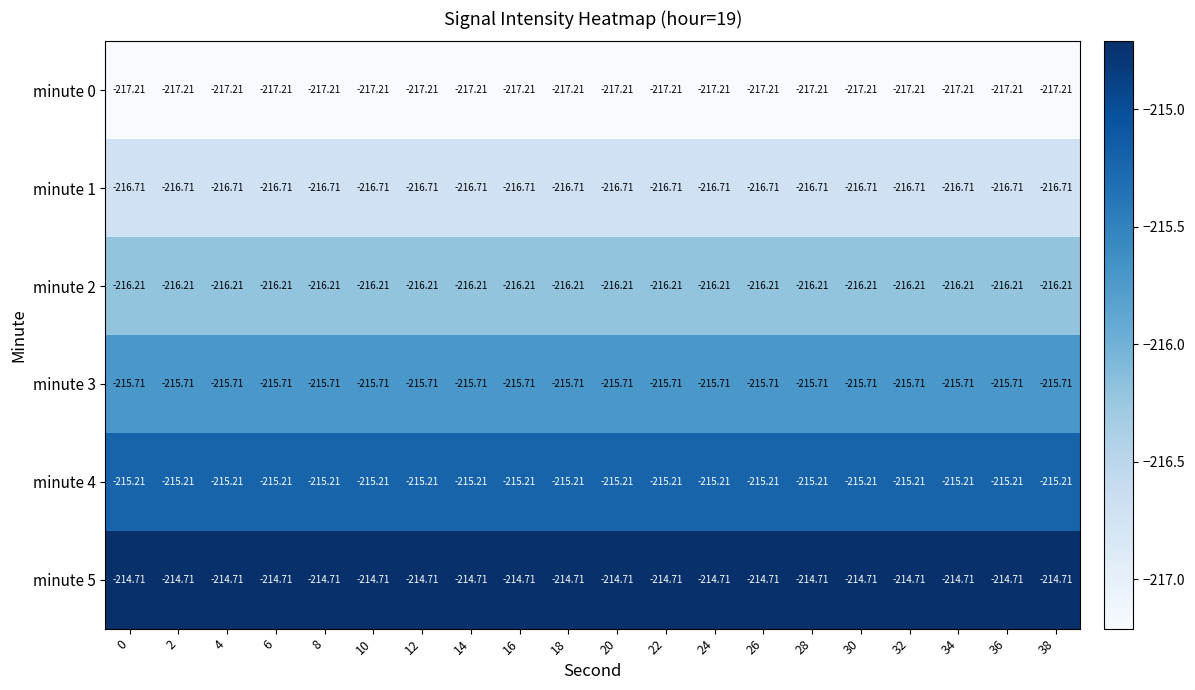

Which series has the largest total across all categories?

minute 5